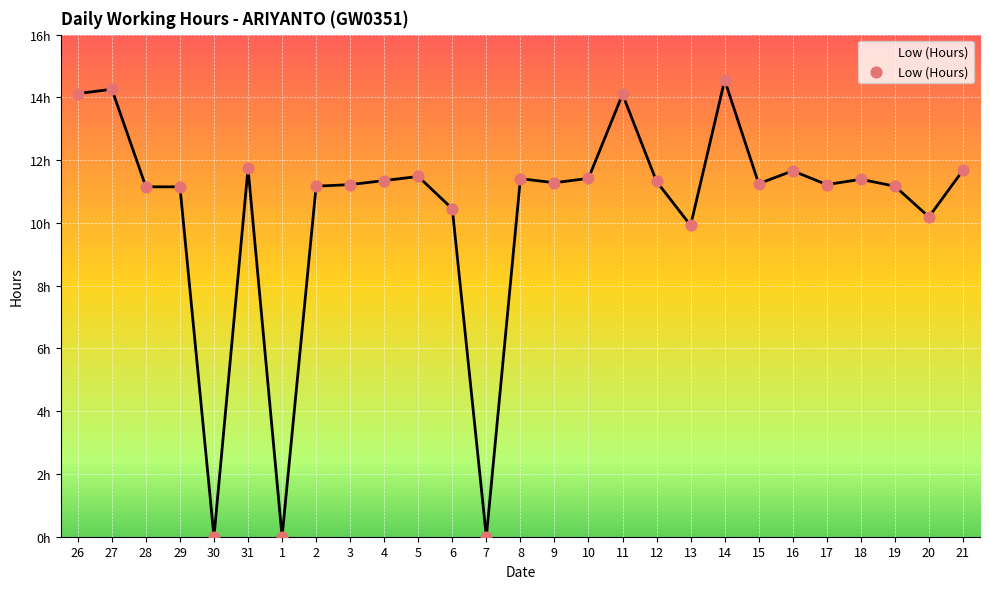

Is this an area chart (filled region under the line)?

Yes